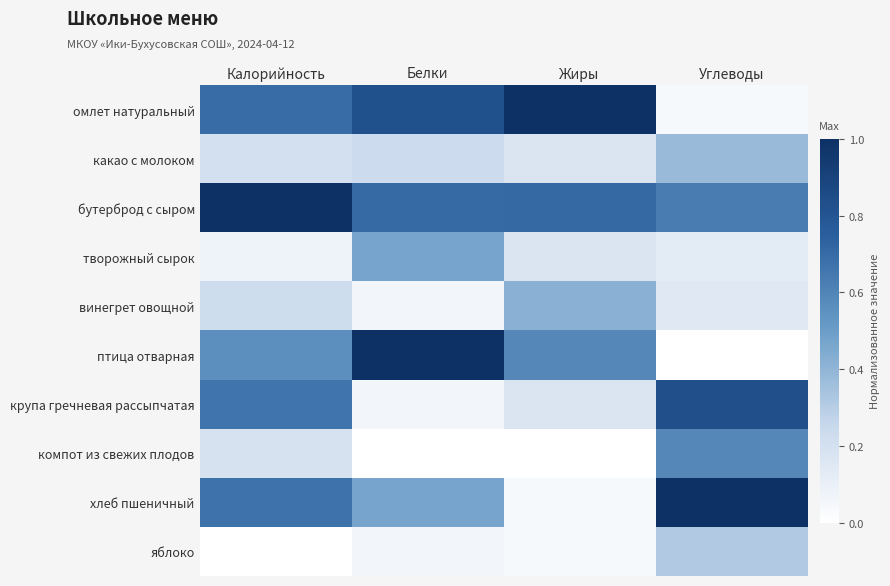

Rank the series at Белки from highest to lowest value.

птица отварная, омлет натуральный, бутерброд с сыром, творожный сырок, хлеб пшеничный, какао с молоком, винегрет овощной, крупа гречневая рассыпчатая, яблоко, компот из свежих плодов